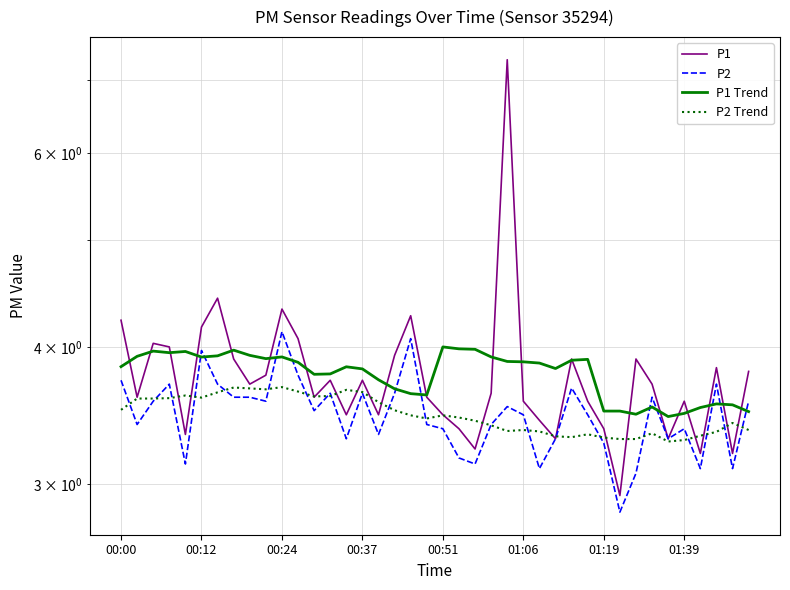

Reading right to left, list all the values displayed in this chart.

P1: 3.8	3.2	3.8	3.2	3.6	3.3	3.7	3.9	2.9	3.4	3.6	3.9	3.3	3.4	3.6	7.3	3.6	3.2	3.4	3.5	3.6	4.3	3.9	3.5	3.7	3.5	3.7	3.6	4.1	4.3	3.8	3.7	3.9	4.4	4.2	3.3	4.0	4.0	3.6	4.2
P2: 3.6	3.1	3.7	3.1	3.4	3.3	3.6	3.1	2.8	3.3	3.5	3.7	3.3	3.1	3.5	3.5	3.4	3.1	3.2	3.4	3.4	4.1	3.6	3.3	3.6	3.3	3.6	3.5	3.8	4.1	3.6	3.6	3.6	3.7	4.0	3.1	3.7	3.6	3.4	3.7
P1 Trend: 3.5	3.5	3.5	3.5	3.5	3.5	3.5	3.5	3.5	3.5	3.9	3.9	3.8	3.9	3.9	3.9	3.9	4.0	4.0	4.0	3.6	3.6	3.7	3.7	3.8	3.8	3.8	3.8	3.9	3.9	3.9	3.9	4.0	3.9	3.9	4.0	4.0	4.0	3.9	3.8
P2 Trend: 3.4	3.4	3.3	3.3	3.3	3.3	3.3	3.3	3.3	3.3	3.3	3.3	3.3	3.4	3.4	3.4	3.4	3.4	3.5	3.5	3.4	3.5	3.5	3.6	3.6	3.7	3.6	3.6	3.6	3.7	3.7	3.7	3.7	3.6	3.6	3.6	3.6	3.6	3.6	3.5